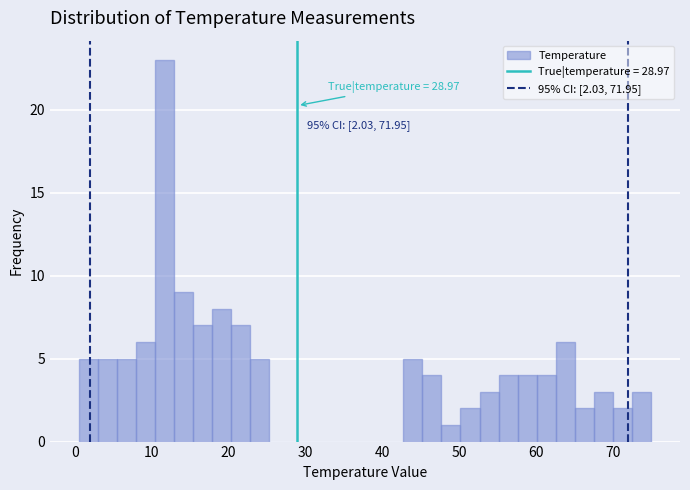

Read against the x-axis, roughly where is the centre of the tallest bar?

12